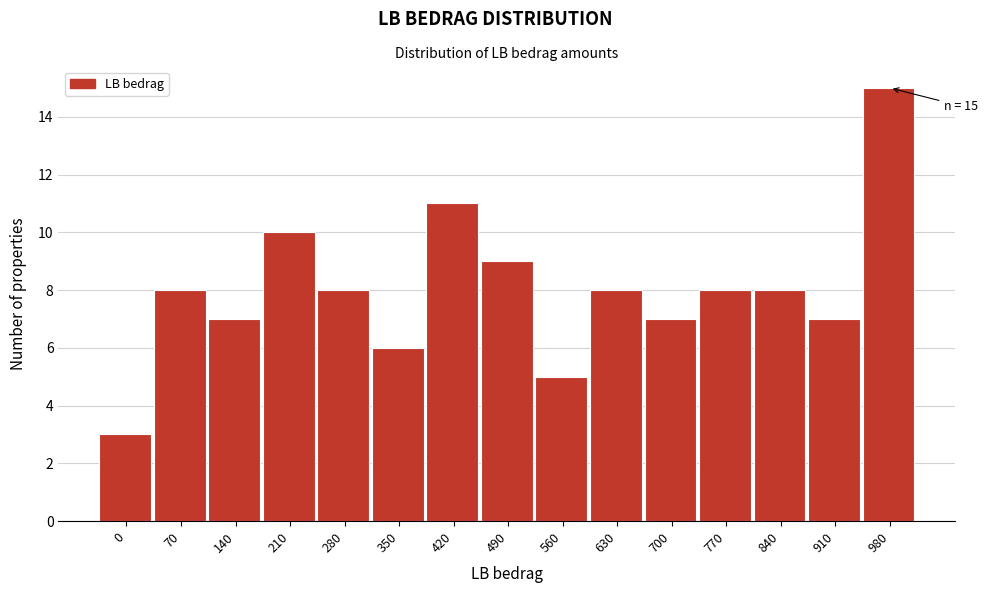

Reading left to right, list all the values displayed in this chart.

0=3	70=8	140=7	210=10	280=8	350=6	420=11	490=9	560=5	630=8	700=7	770=8	840=8	910=7	980=15